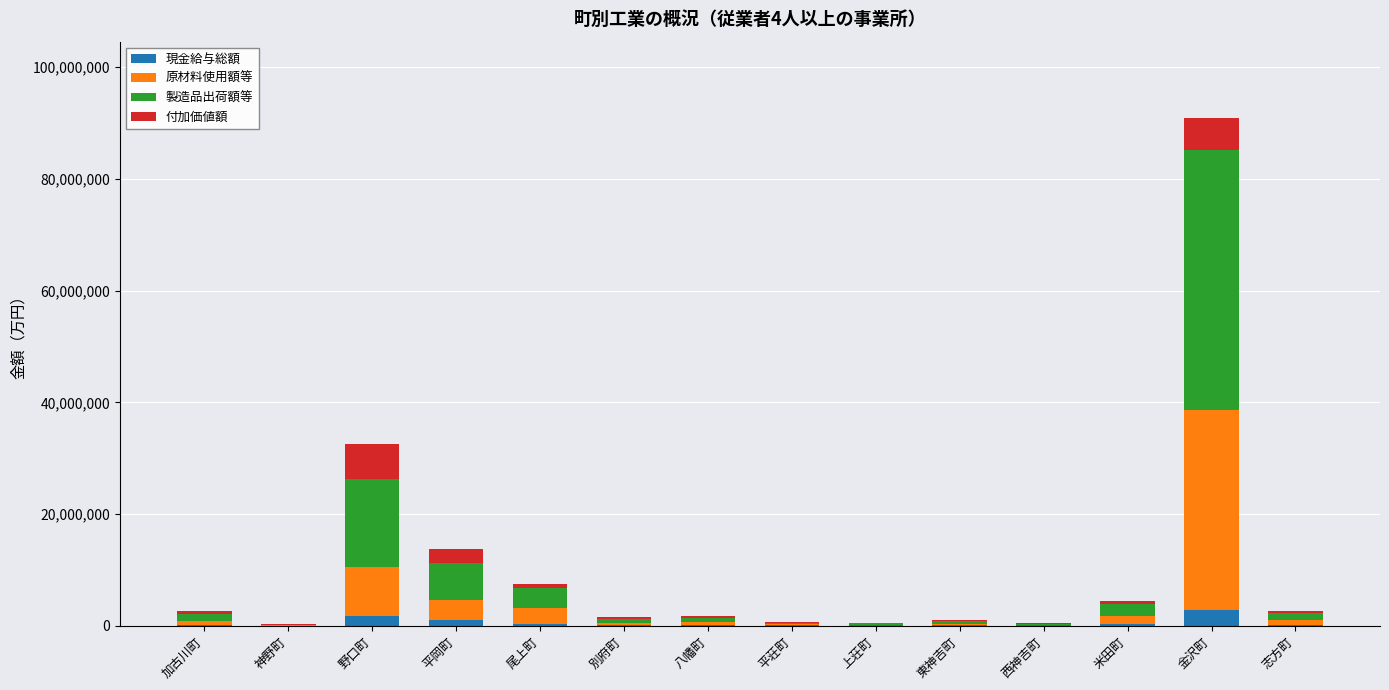

What is the maximum value for 現金給与総額?

2757801